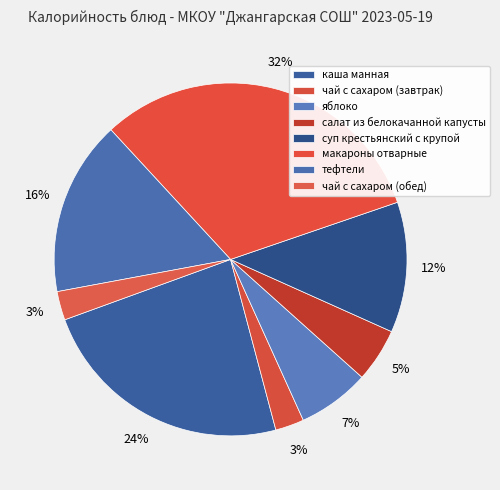

To the nearest percent, what portion does чай с сахаром (завтрак) represent?

3%